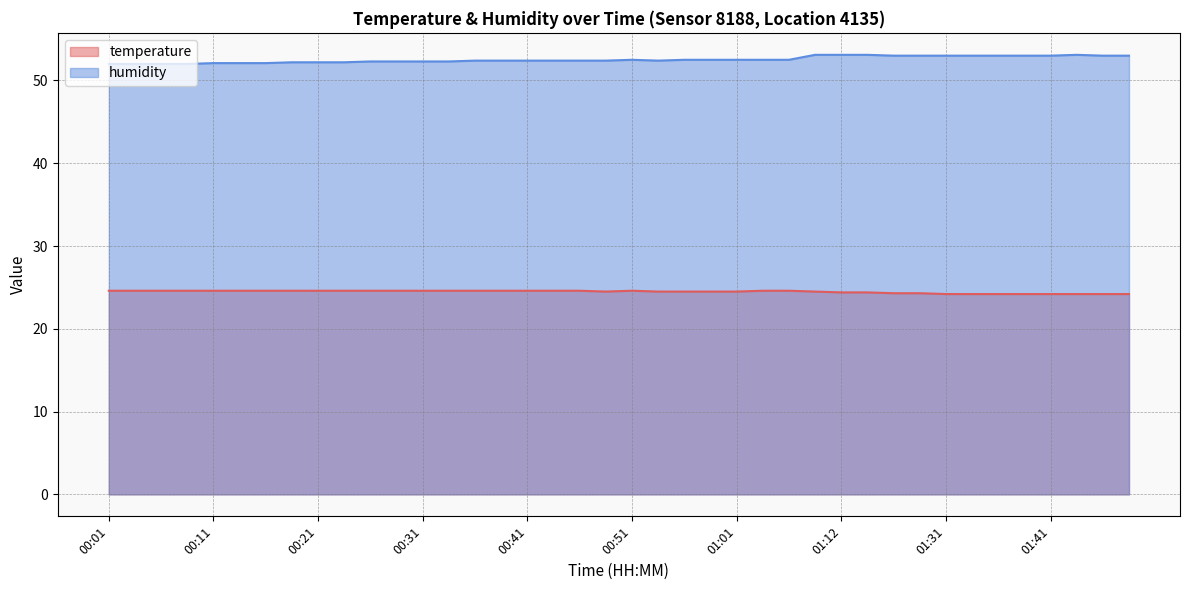

Reading right to left, transcribe all the data shown in this chart.

temperature: 01:48=24.2	01:46=24.2	01:43=24.2	01:41=24.2	01:38=24.2	01:36=24.2	01:33=24.2	01:31=24.2	01:20=24.3	01:17=24.3	01:15=24.4	01:12=24.4	01:09=24.5	01:06=24.6	01:04=24.6	01:01=24.5	00:59=24.5	00:56=24.5	00:54=24.5	00:51=24.6	00:49=24.5	00:46=24.6	00:44=24.6	00:41=24.6	00:39=24.6	00:36=24.6	00:34=24.6	00:31=24.6	00:29=24.6	00:26=24.6	00:24=24.6	00:21=24.6	00:19=24.6	00:16=24.6	00:14=24.6	00:11=24.6	00:09=24.6	00:06=24.6	00:04=24.6	00:01=24.6
humidity: 01:48=53.0	01:46=53.0	01:43=53.1	01:41=53.0	01:38=53.0	01:36=53.0	01:33=53.0	01:31=53.0	01:20=53.0	01:17=53.0	01:15=53.1	01:12=53.1	01:09=53.1	01:06=52.5	01:04=52.5	01:01=52.5	00:59=52.5	00:56=52.5	00:54=52.4	00:51=52.5	00:49=52.4	00:46=52.4	00:44=52.4	00:41=52.4	00:39=52.4	00:36=52.4	00:34=52.3	00:31=52.3	00:29=52.3	00:26=52.3	00:24=52.2	00:21=52.2	00:19=52.2	00:16=52.1	00:14=52.1	00:11=52.1	00:09=52.0	00:06=52.0	00:04=52.0	00:01=52.0